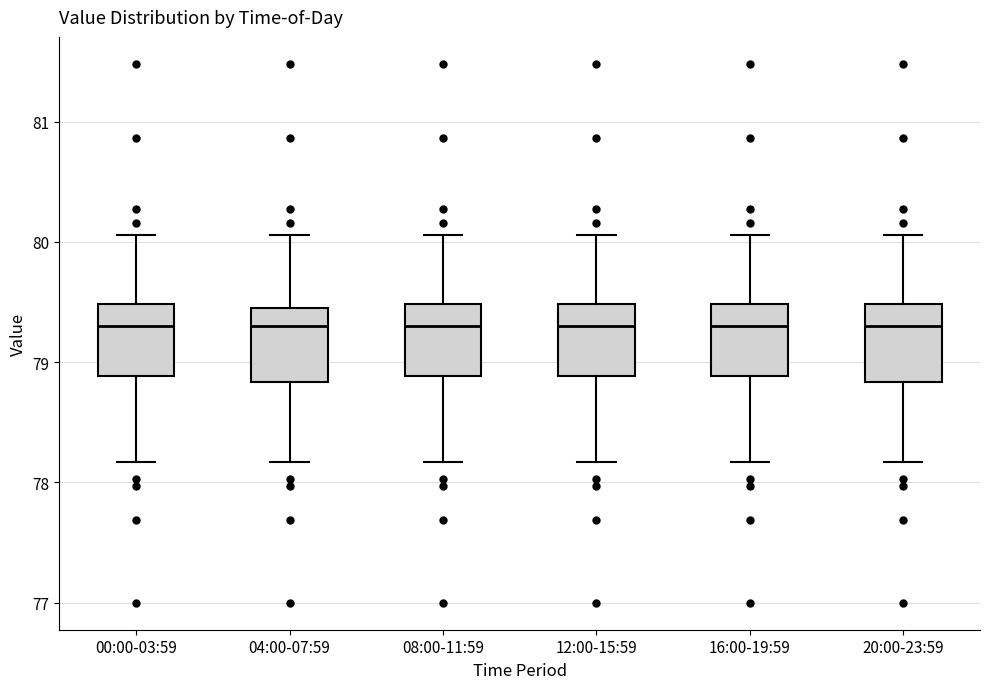

Reading left to right, read every box against the y-axis: the position of its median line, the range the box covers, and the ends of its whiskers. The values are not printed on the chart, so give them approximately, as read against the axis.

00:00-03:59: median 79.3, box 78.9 to 79.5, whiskers 78.2 to 80.1
04:00-07:59: median 79.3, box 78.8 to 79.5, whiskers 78.2 to 80.1
08:00-11:59: median 79.3, box 78.9 to 79.5, whiskers 78.2 to 80.1
12:00-15:59: median 79.3, box 78.9 to 79.5, whiskers 78.2 to 80.1
16:00-19:59: median 79.3, box 78.9 to 79.5, whiskers 78.2 to 80.1
20:00-23:59: median 79.3, box 78.8 to 79.5, whiskers 78.2 to 80.1